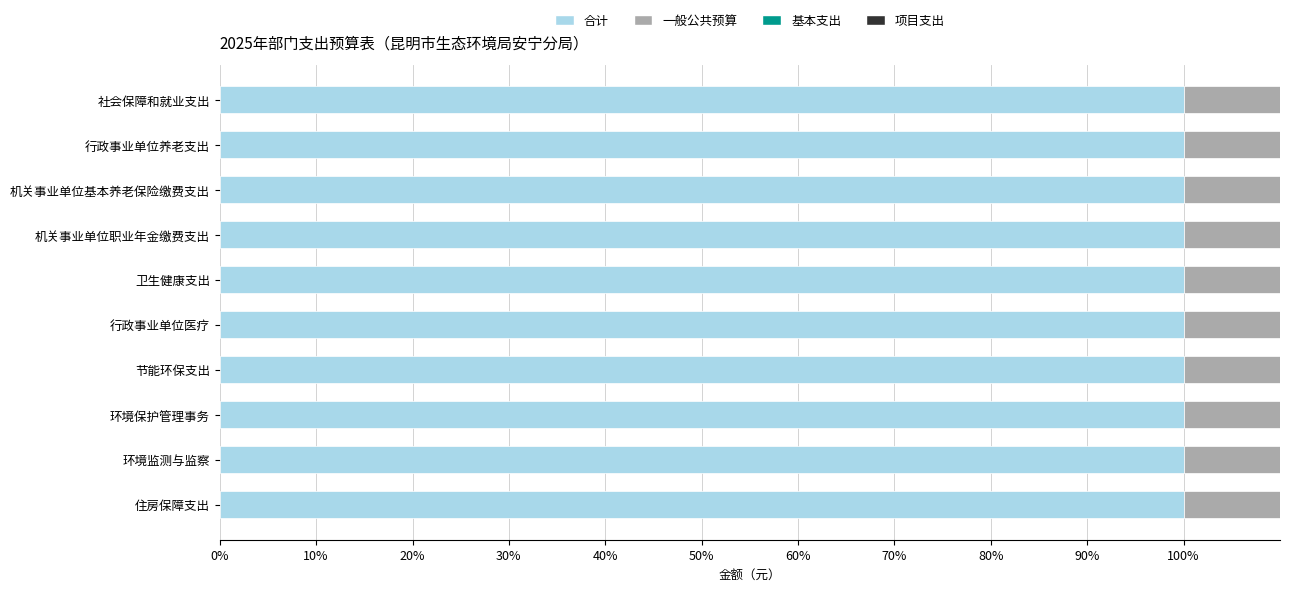

How many data points does each series have?

10